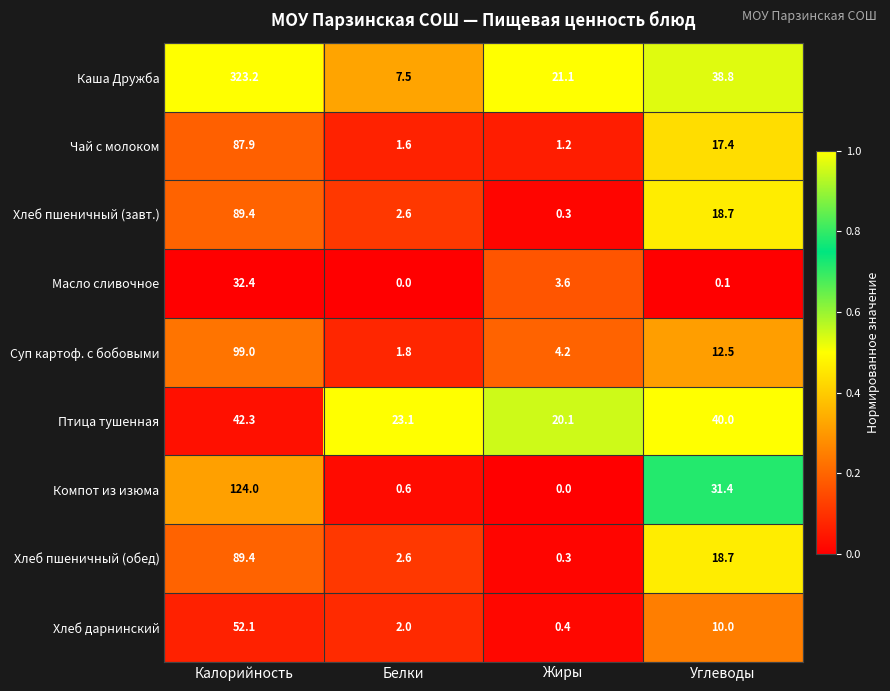

Is it true that Чай с молоком equals 23.2 at Углеводы?

False